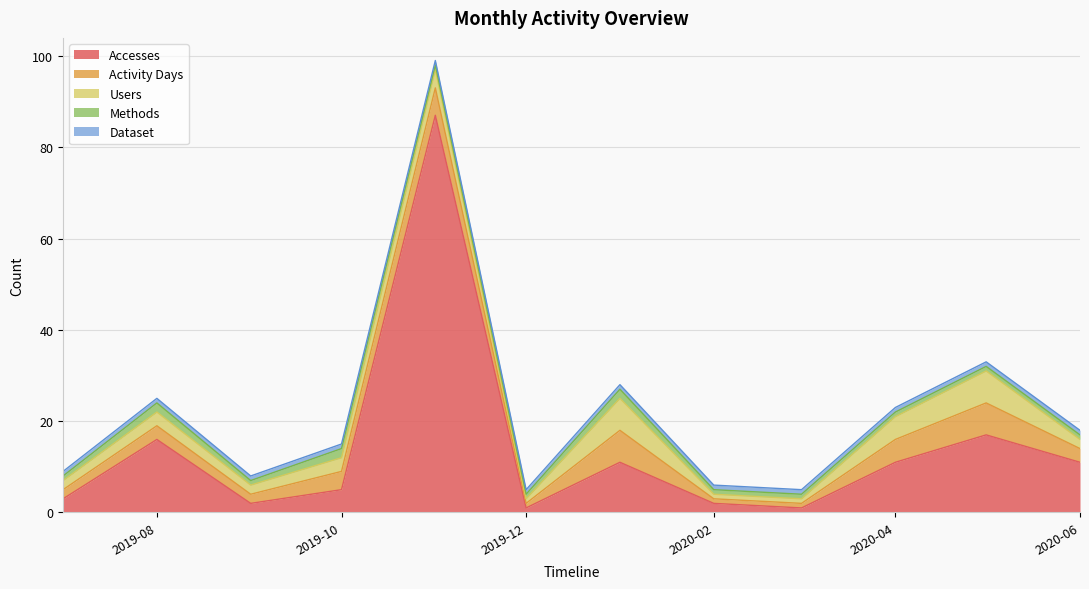

In Accesses, how many points are lower than both neighbors (excluding endpoints)?

3